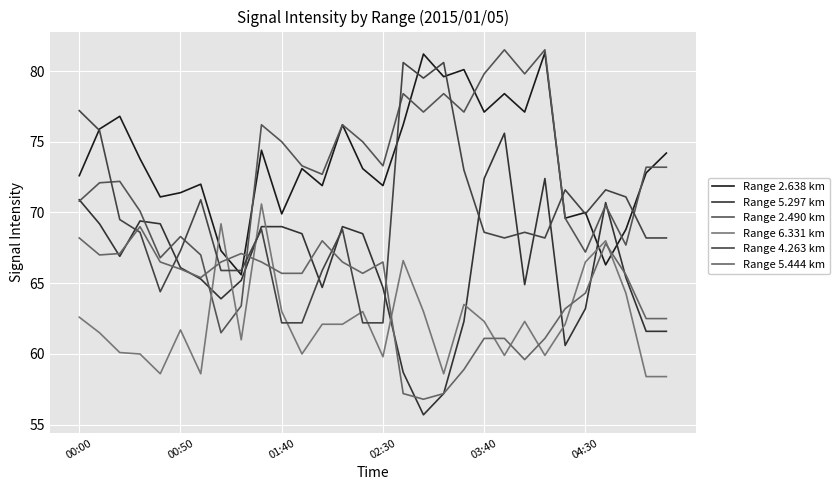

In Range 5.297 km, how many points are higher than both neighbors (excluding endpoints)?

5